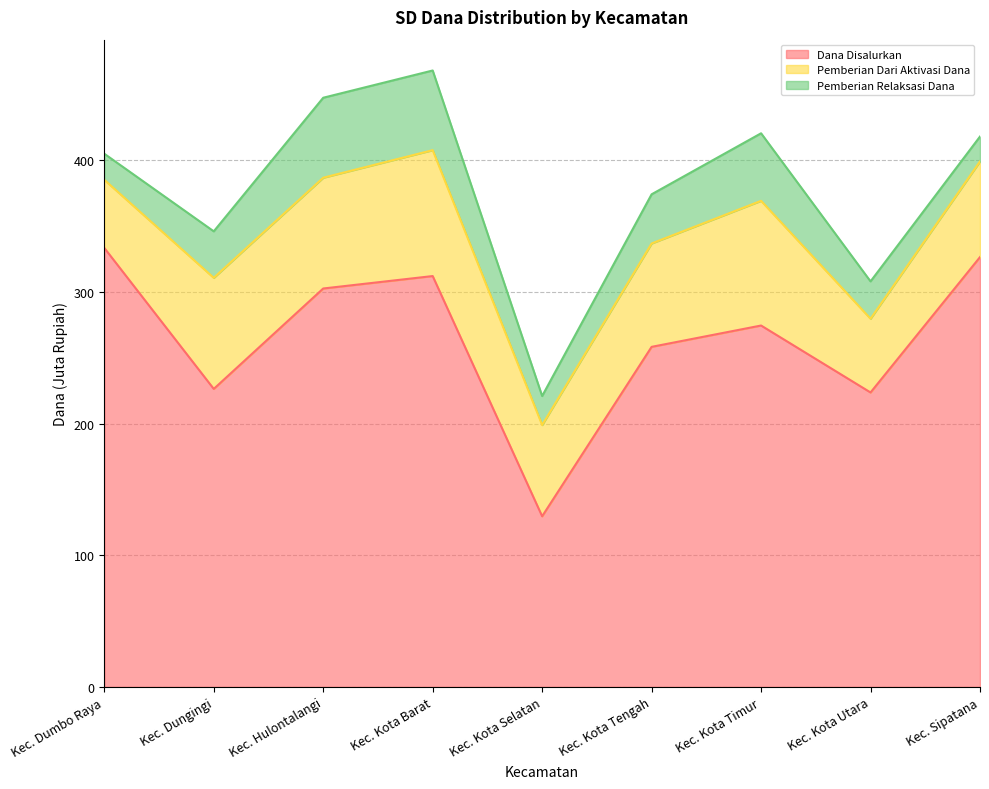

At which category does Dana Disalurkan reach its first local peak?

Kec. Kota Barat